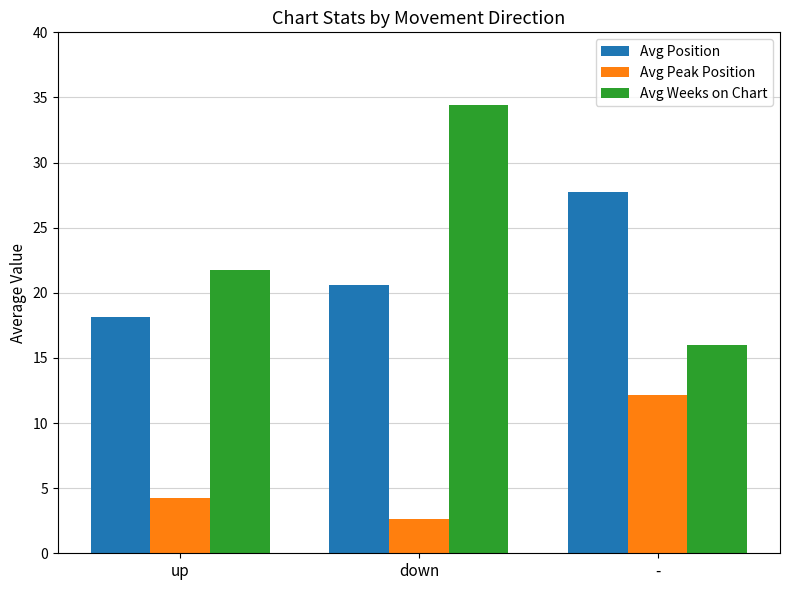

What is the sum of the Avg Position values at up and down?

38.8